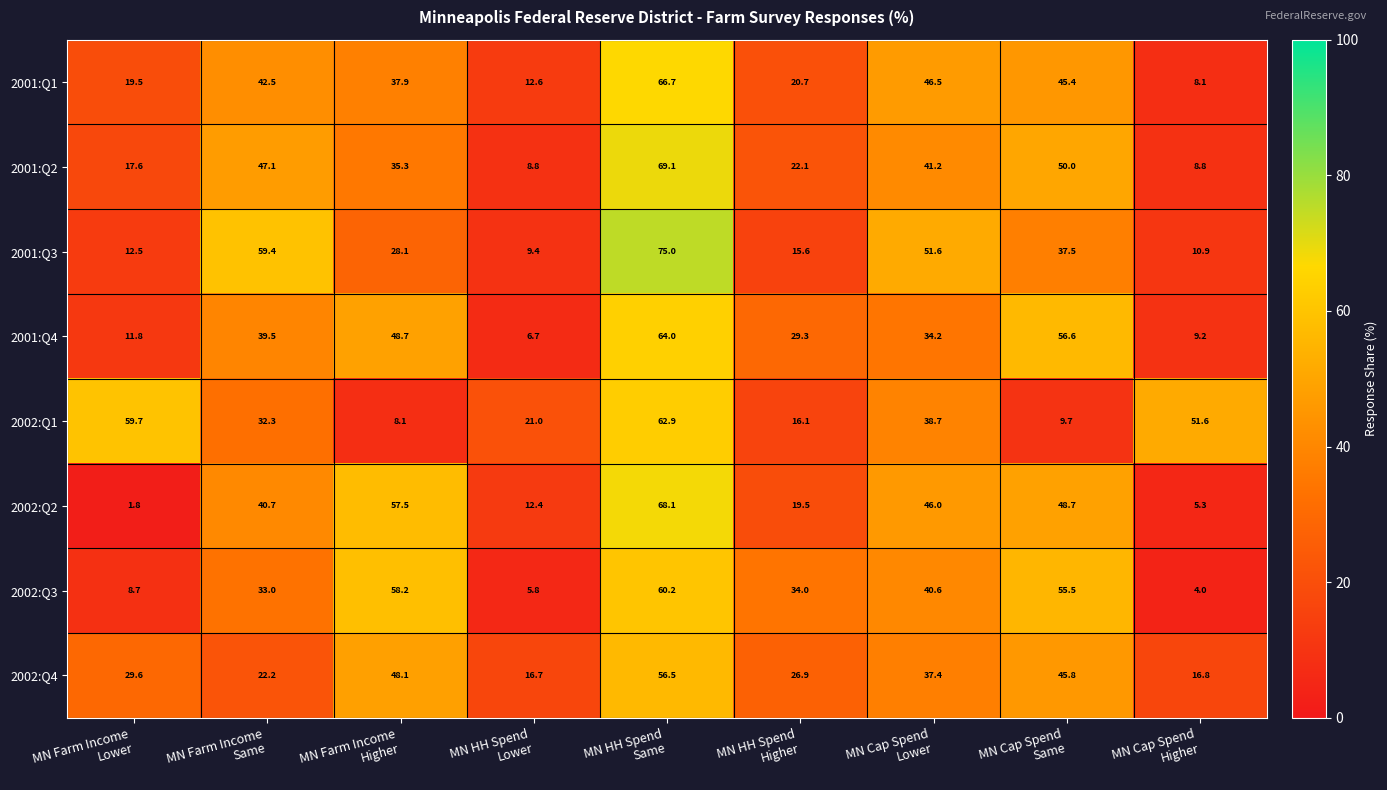

Which series has the largest total across all categories?

2002:Q1